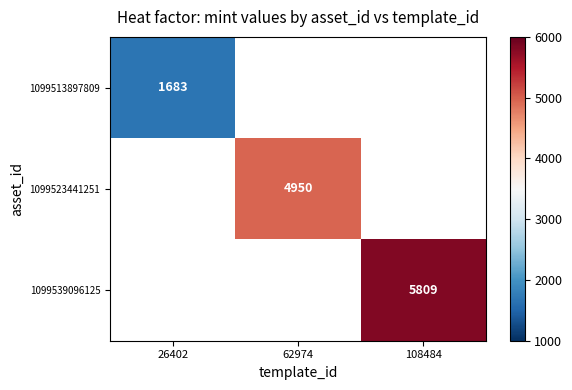

Is it true that 1099523441251 equals 7949 at 62974?

False